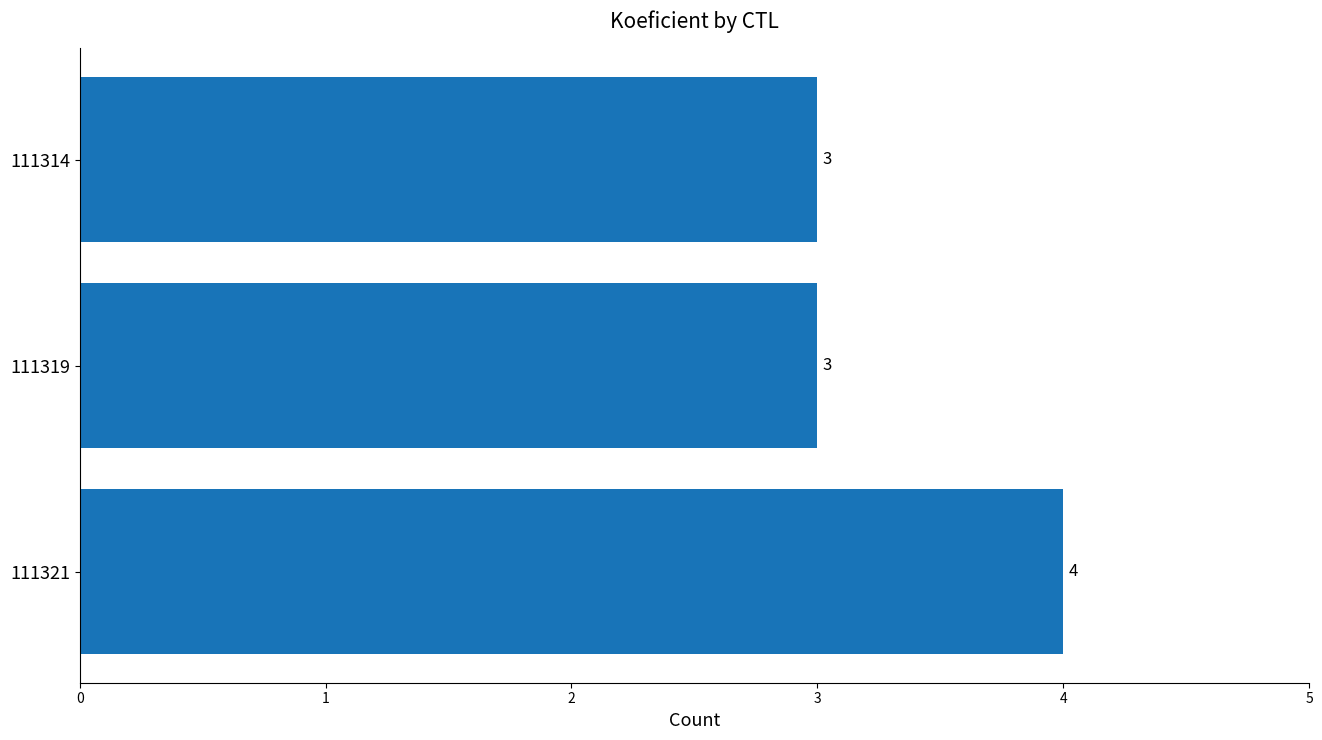

What is the sum of all values?

10